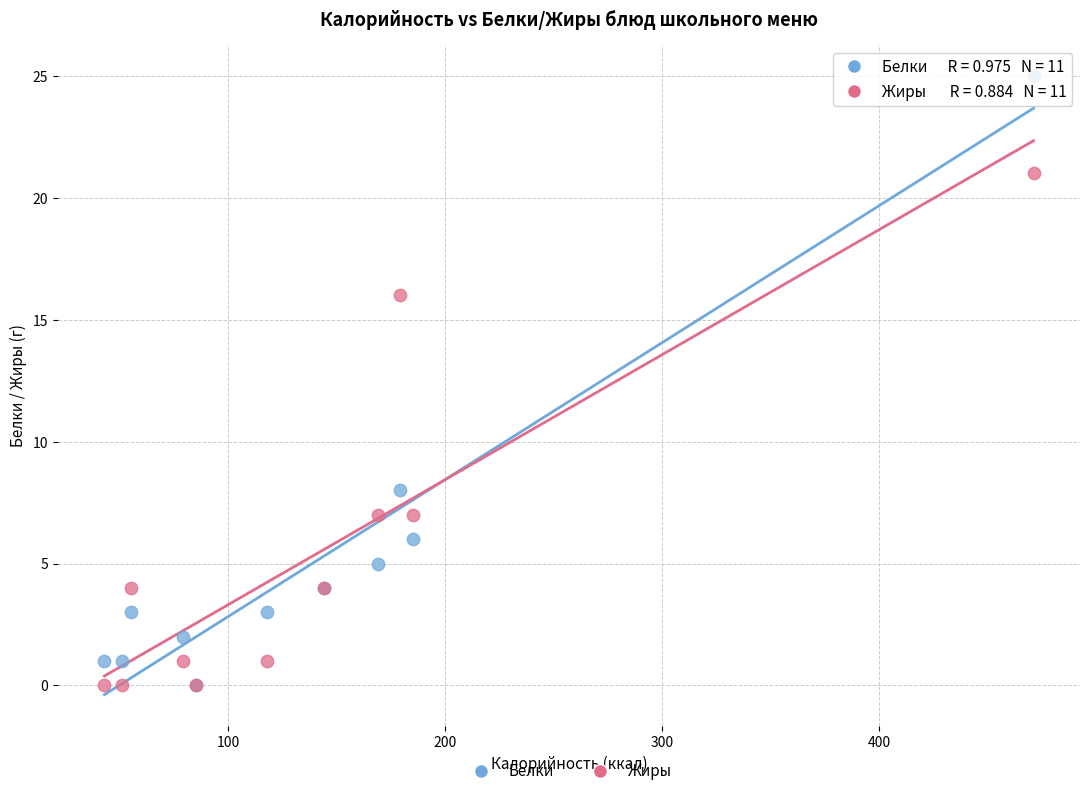

In the Жиры series, what Y value is closest to 10?

7